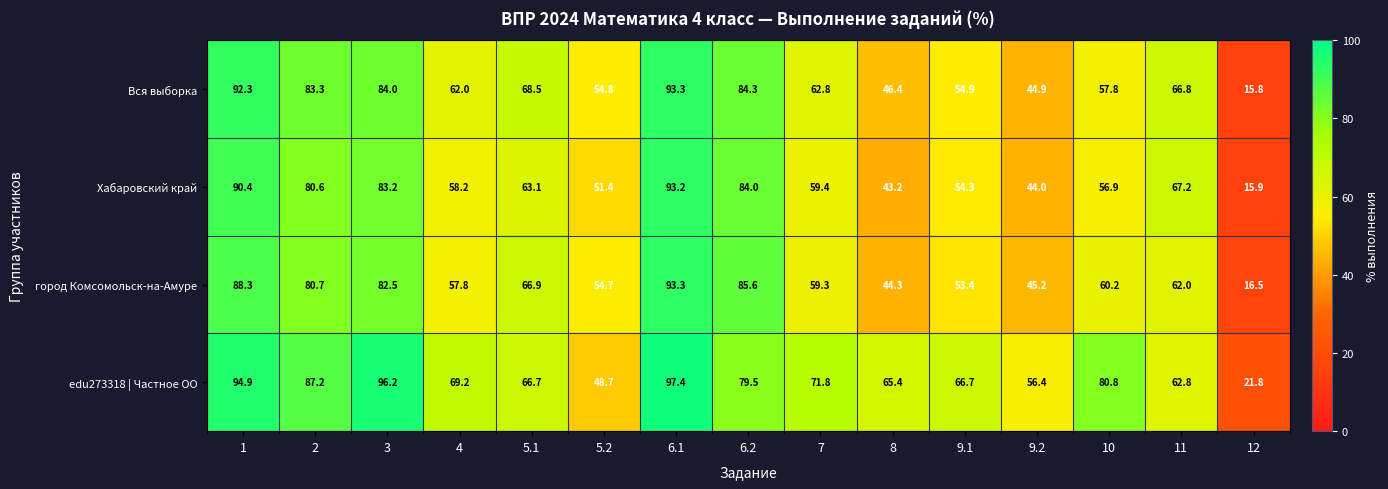

Which series has the widest spread of values?

Вся выборка